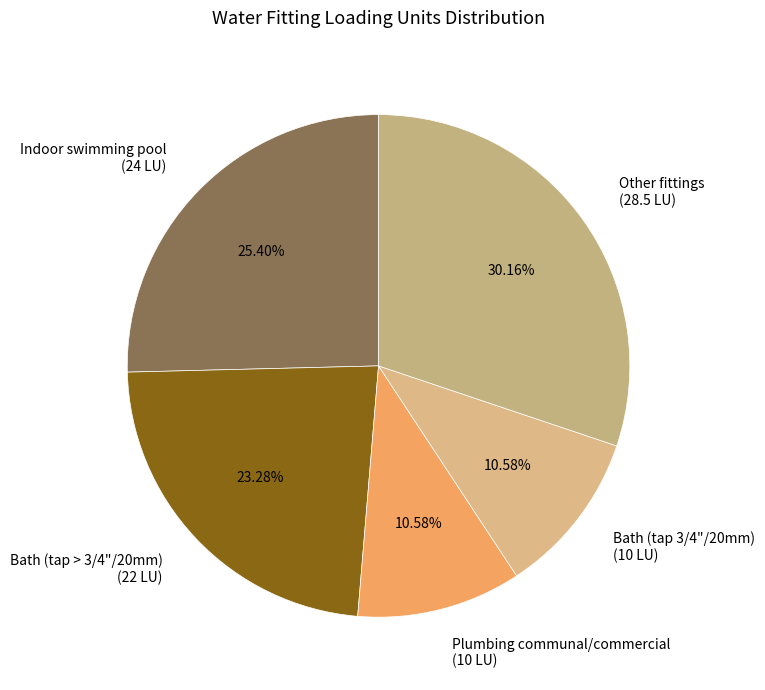

Do Other fittings (28.5 LU) and Plumbing communal/commercial (10 LU) together represent more than half of the pie?

No